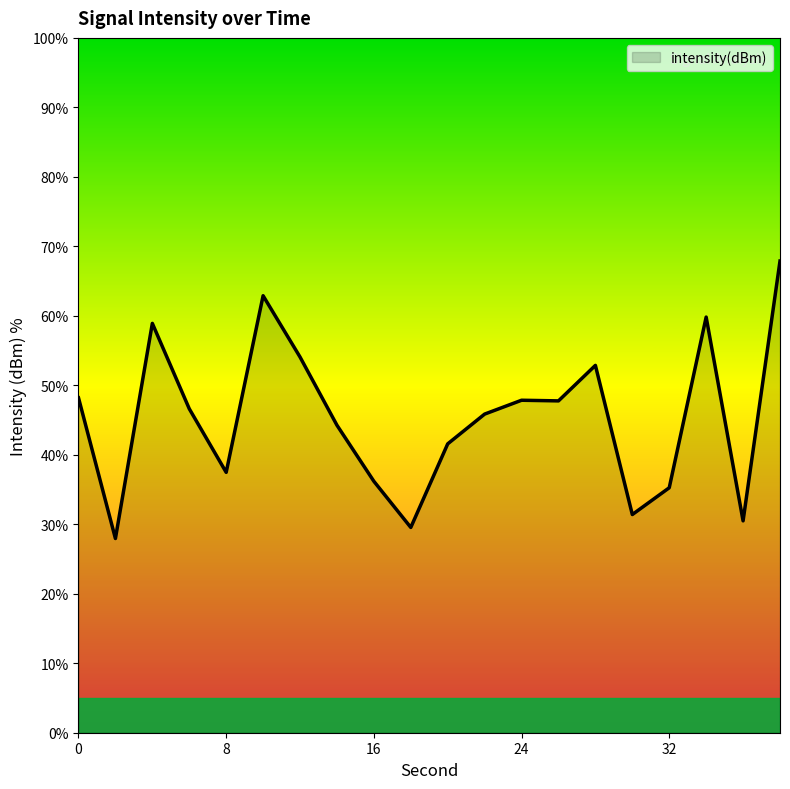

Does the chart have visible grid lines?

No